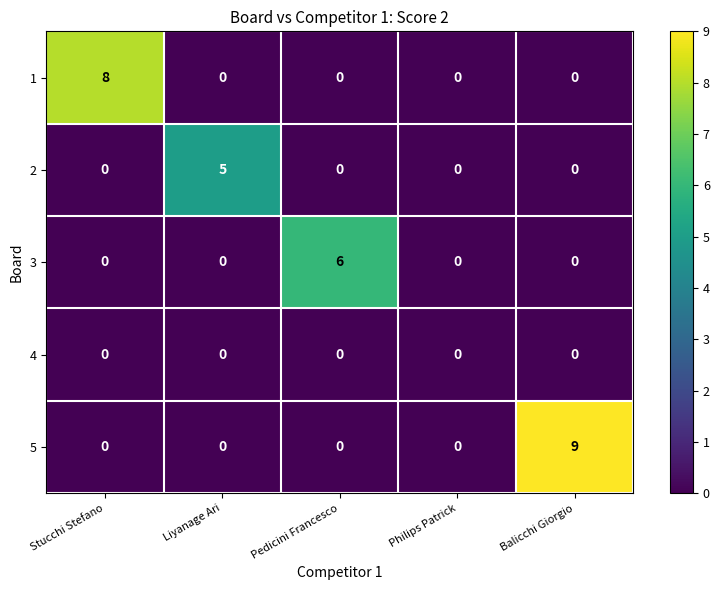

What is the total value across all series at Liyanage Ari?

5